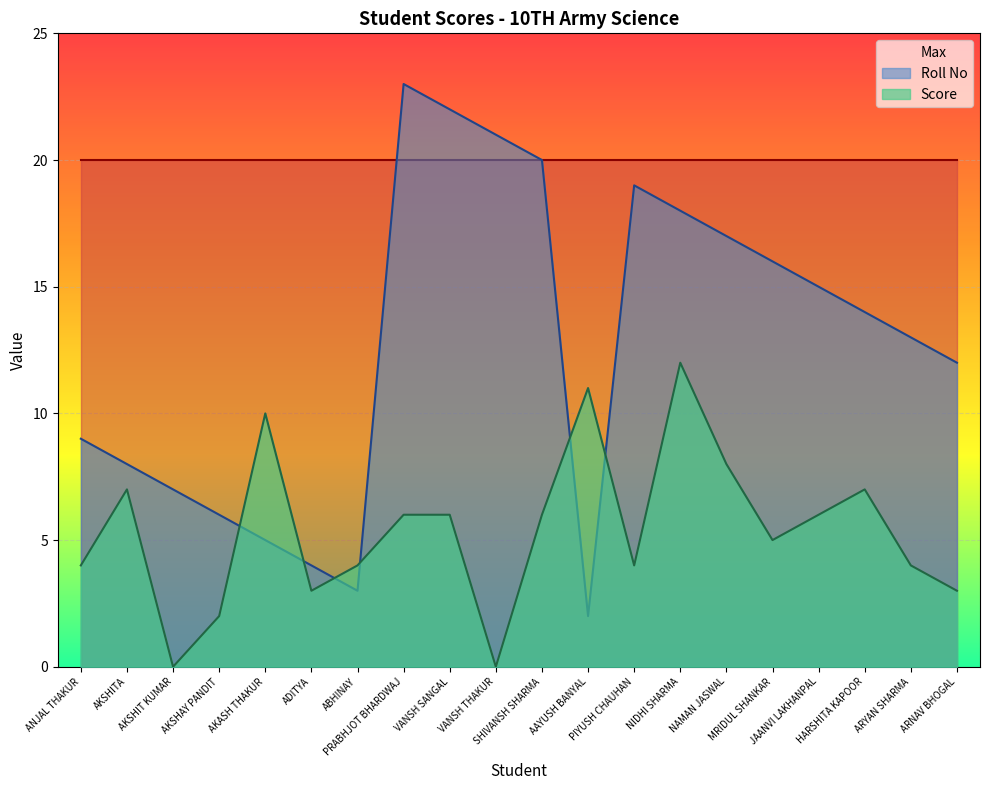

What is the label of the 3rd point from the right?

HARSHITA KAPOOR